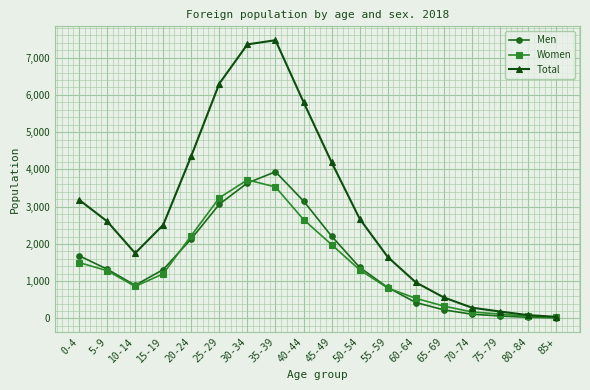

What is the maximum value shown in the chart?

7467